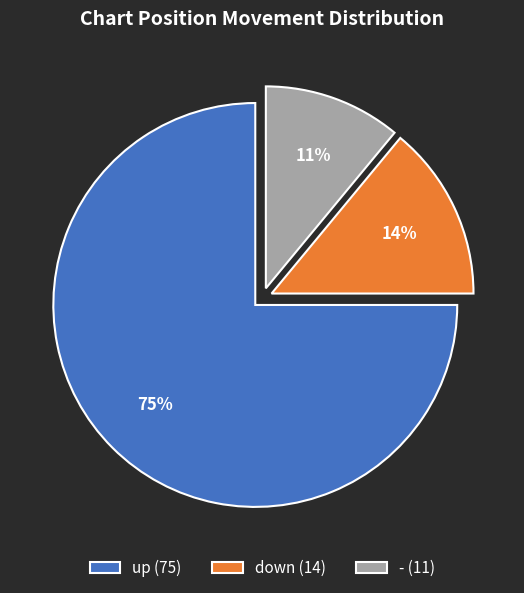

Count the number of slices in the pie.

3